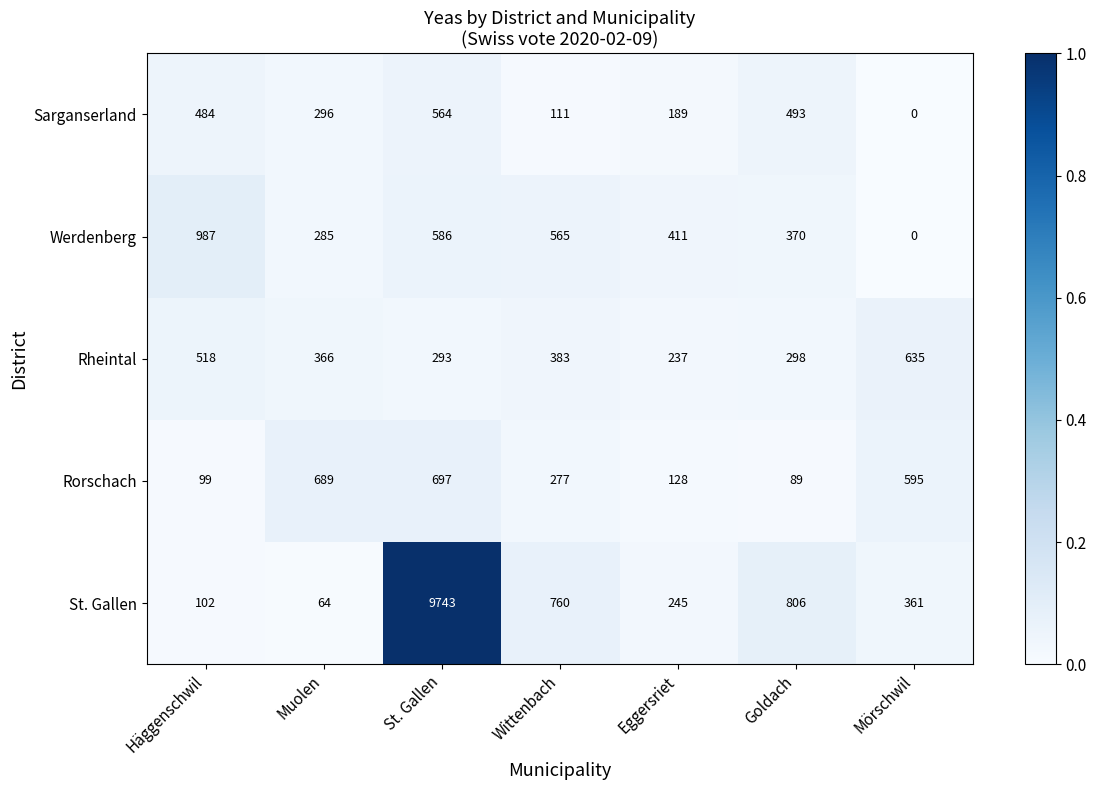

Which series has the largest range (max minus min)?

St. Gallen